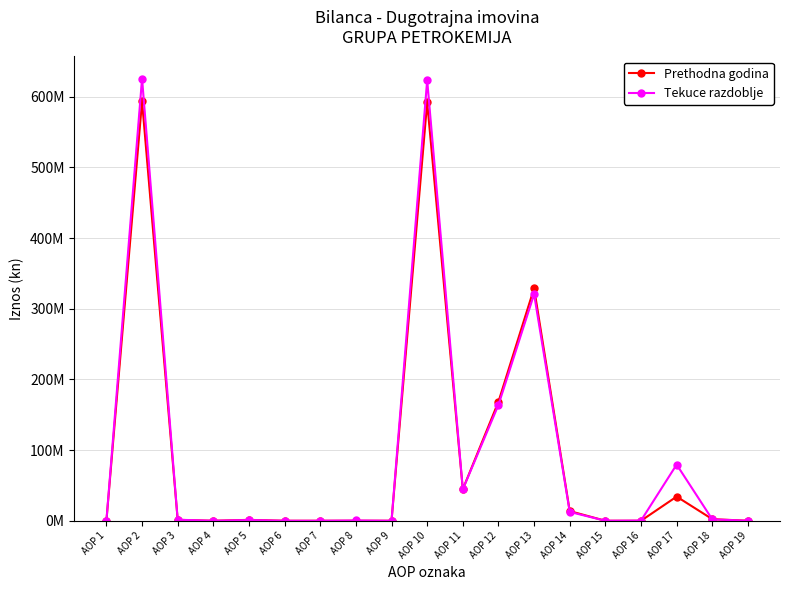

Is this an area chart (filled region under the line)?

No